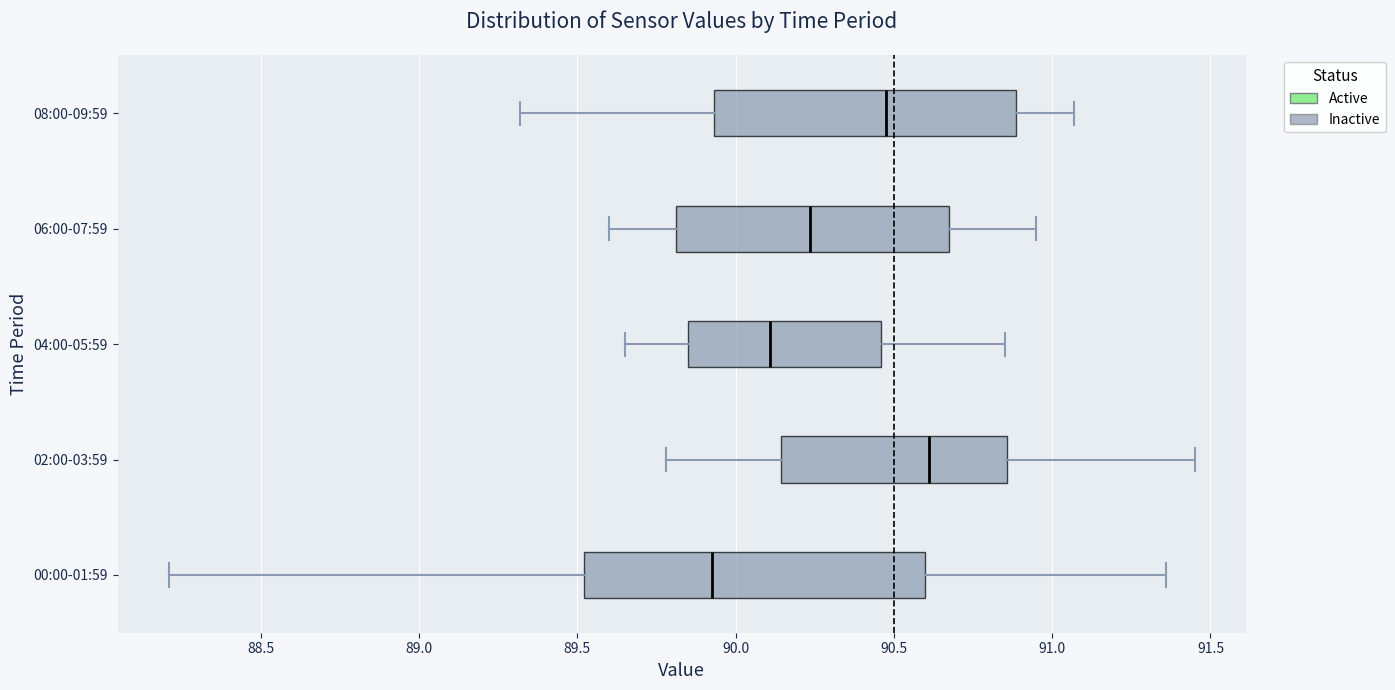

Comparing the boxes themselves (not the whiskers), which one is the widest?

00:00-01:59